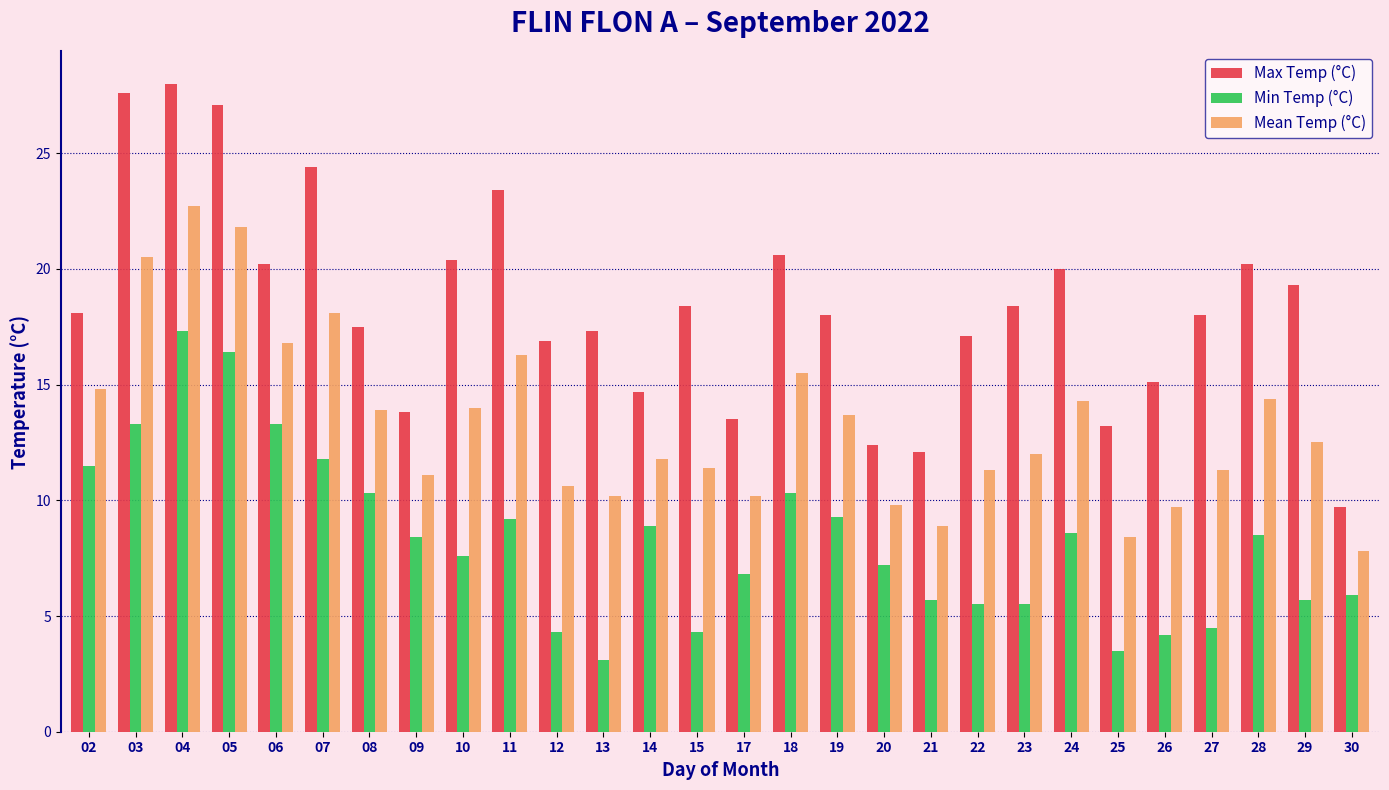

List the series in order of their peak value, lowest first.

Min Temp (°C), Mean Temp (°C), Max Temp (°C)